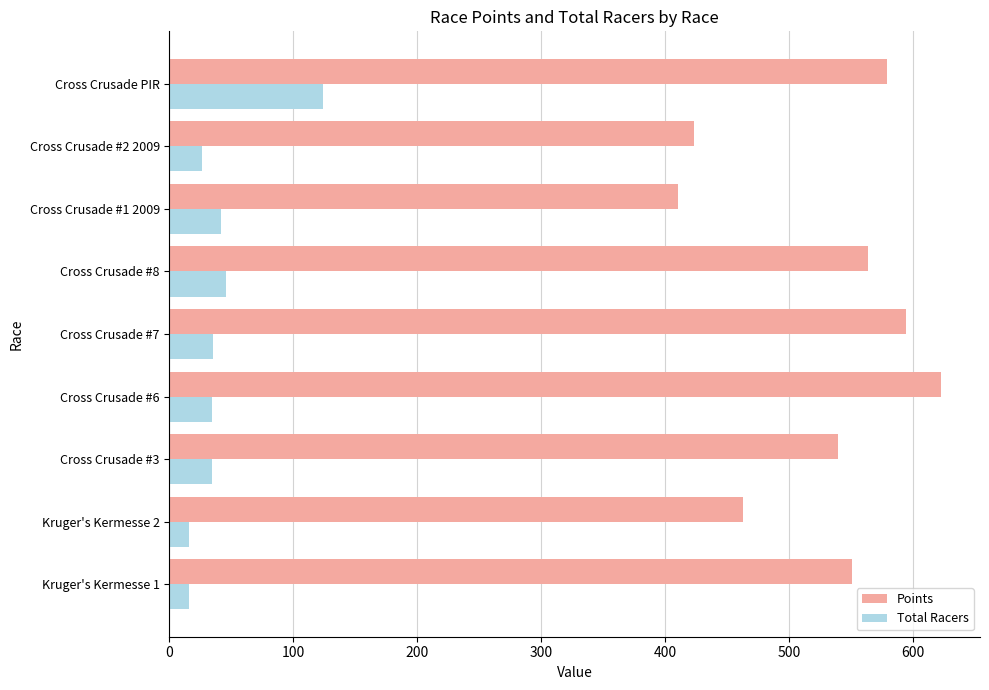

At how many categories does at least one series exceed 143?

9